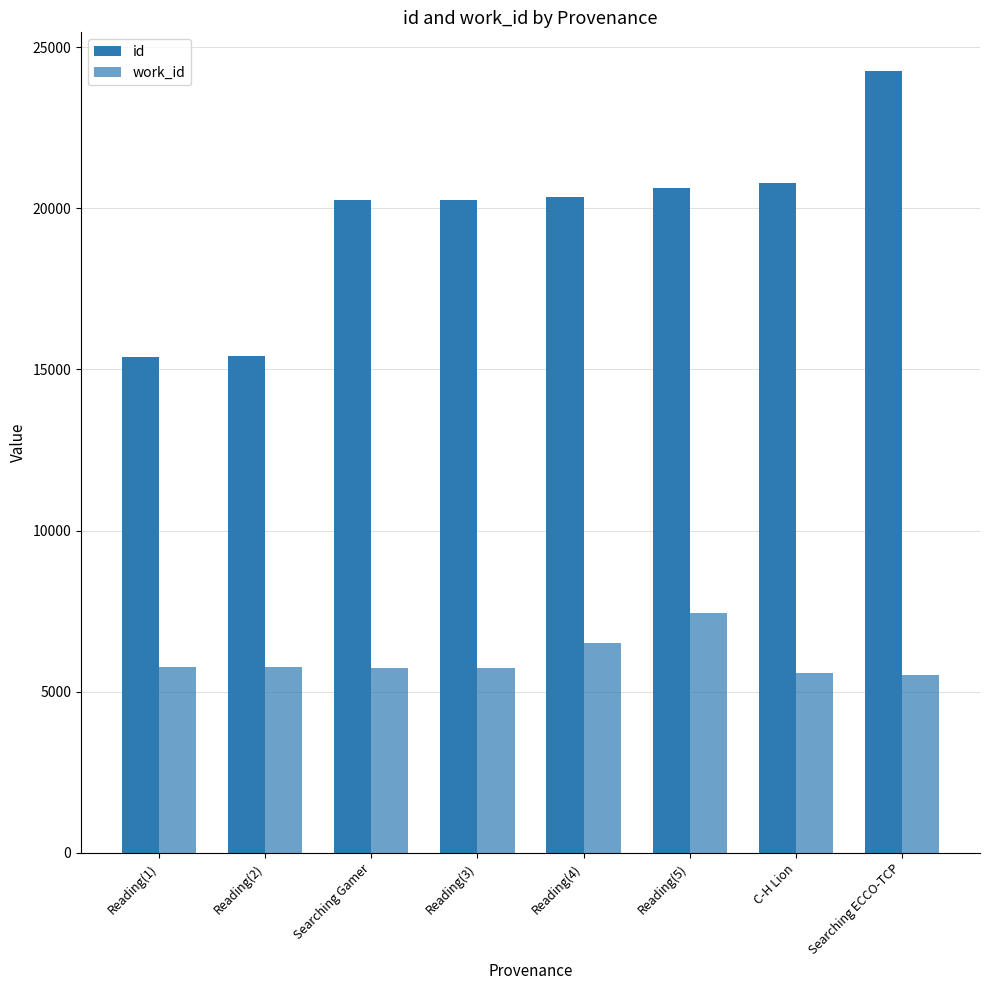

How many values in the id series are below 20347?

4